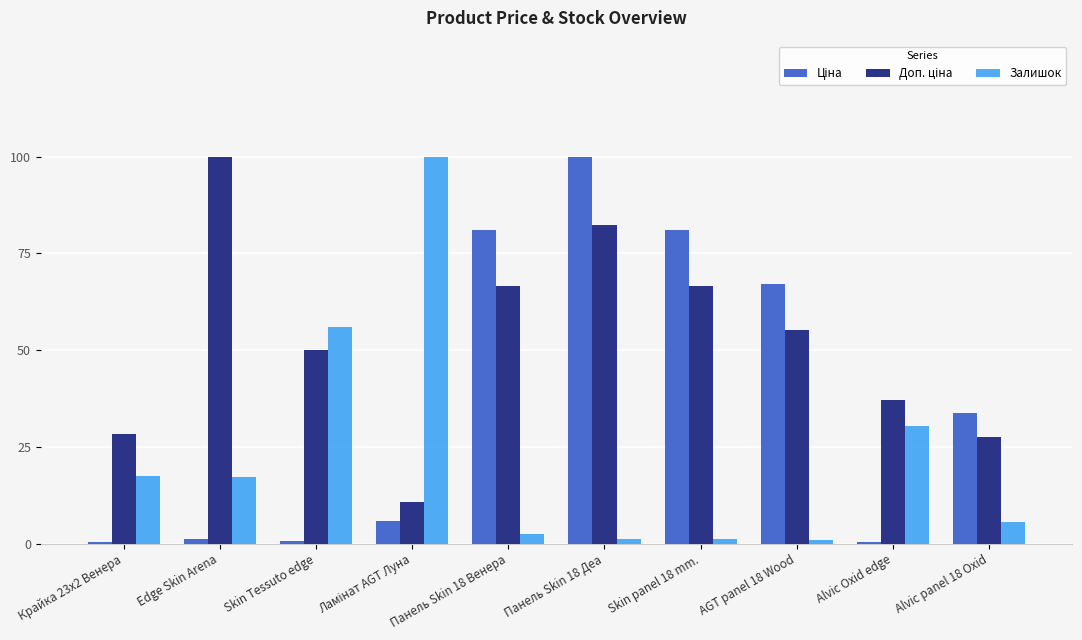

What is the sum of all Залишок values?

233.0